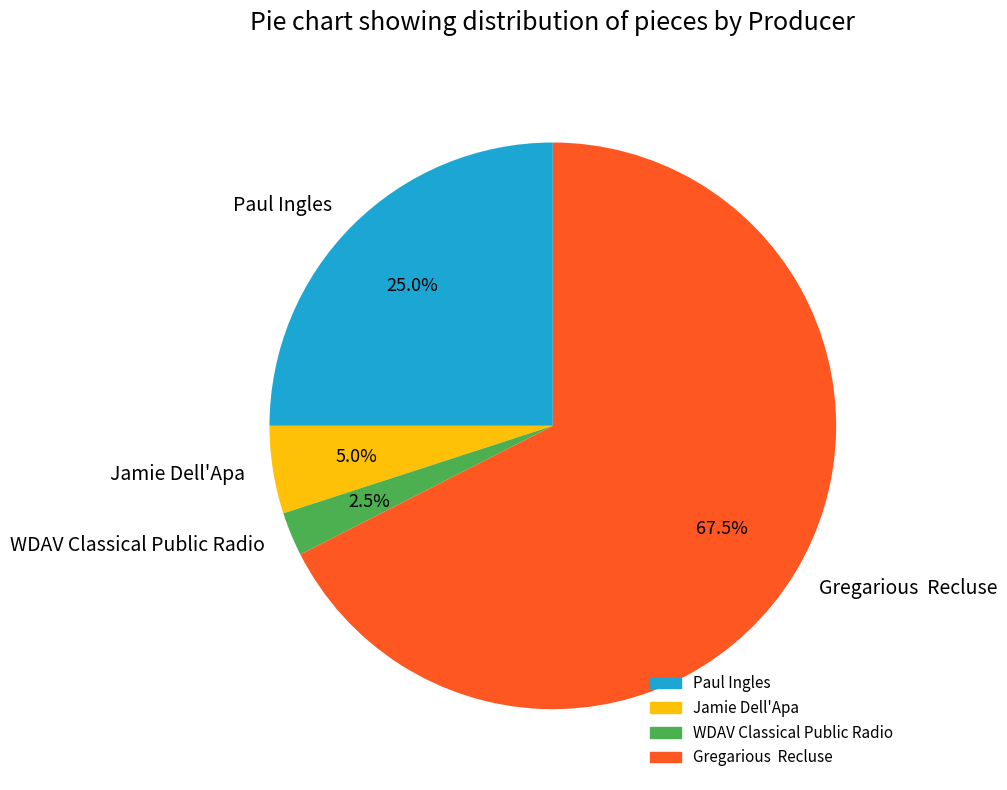

Count the number of slices in the pie.

4